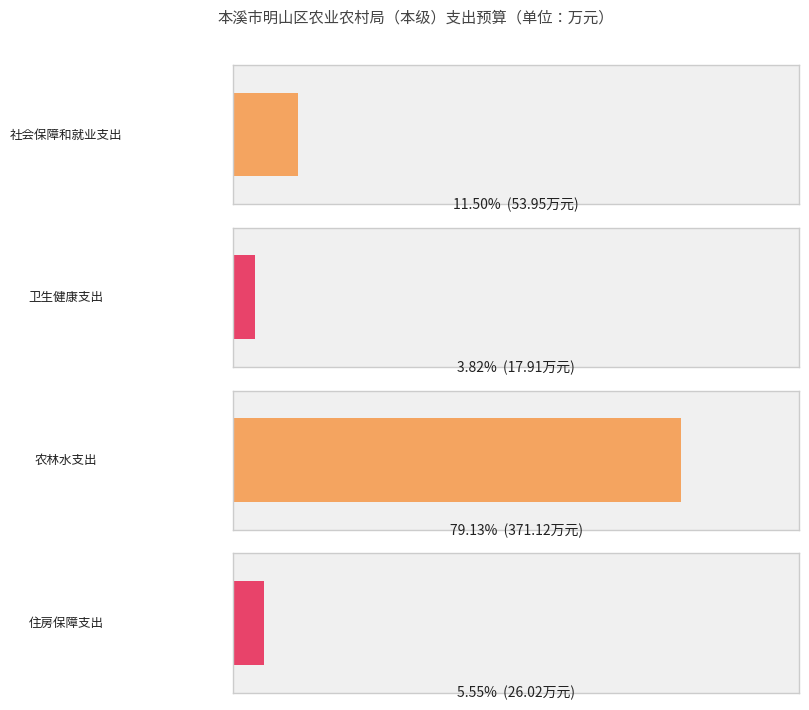

Reading left to right, what are all the values shown in this chart?

54.0	17.9	371.1	26.0